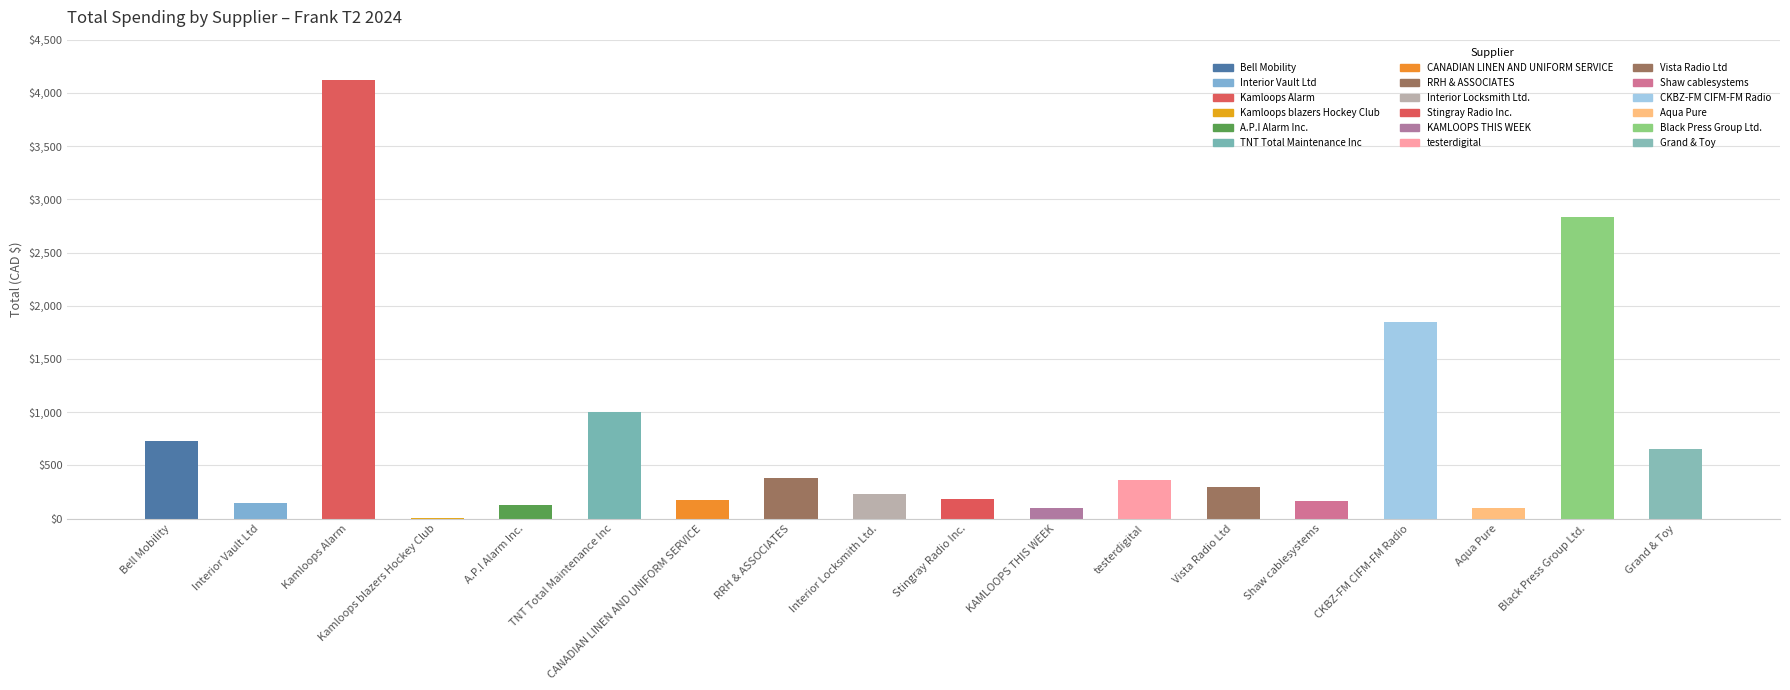

Which label corresponds to the largest value in the chart?

Kamloops Alarm